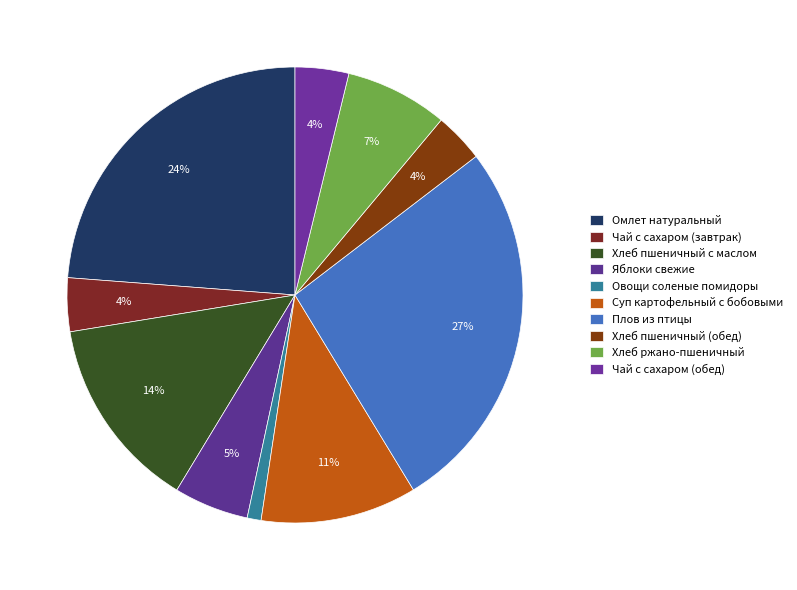

How many slices are in this pie chart?

10